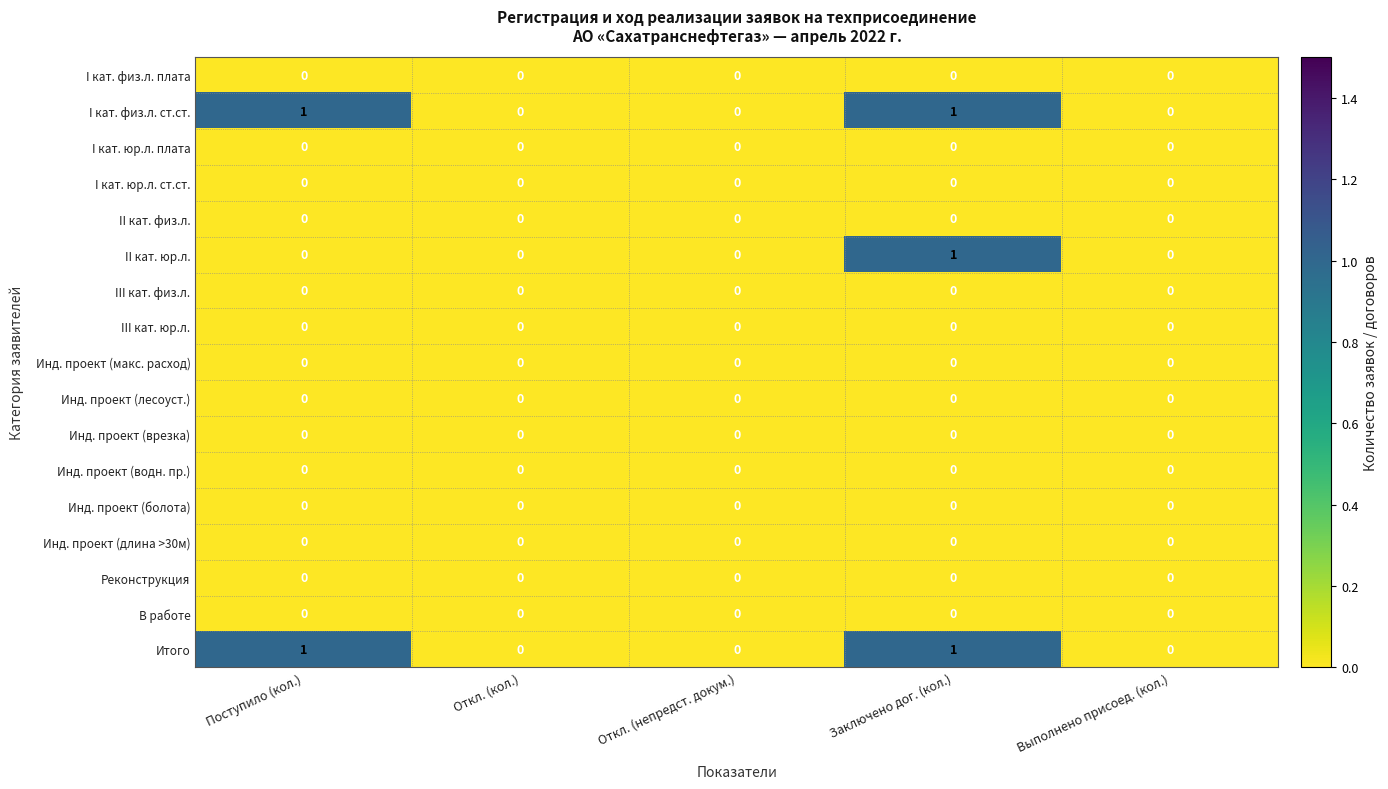

What is the total value across all series at Заключено дог. (кол.)?

3